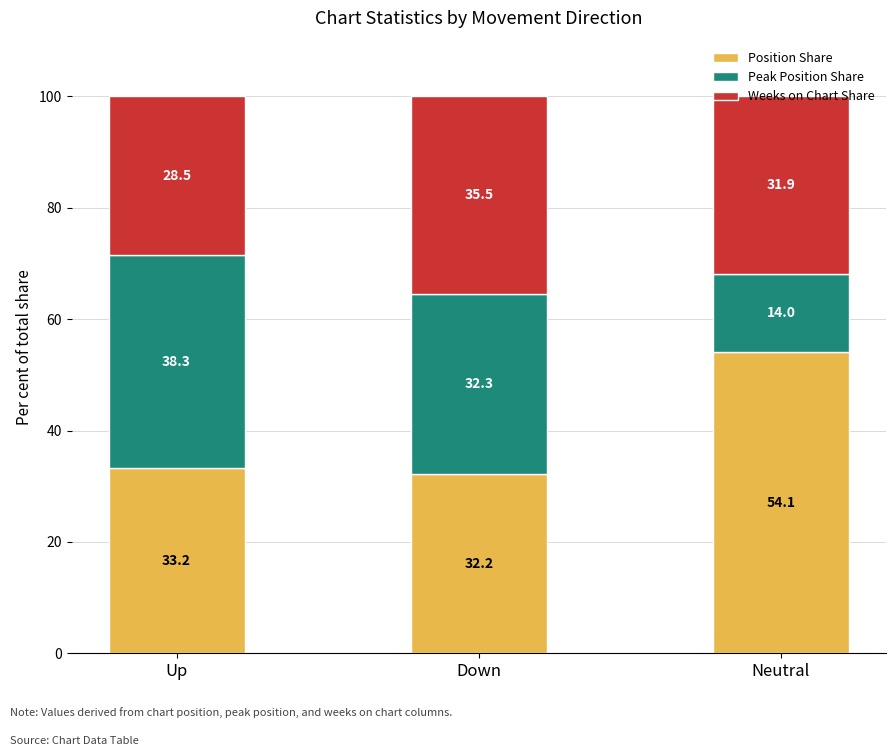

Which category has the lowest value in the Position Share series?

Down